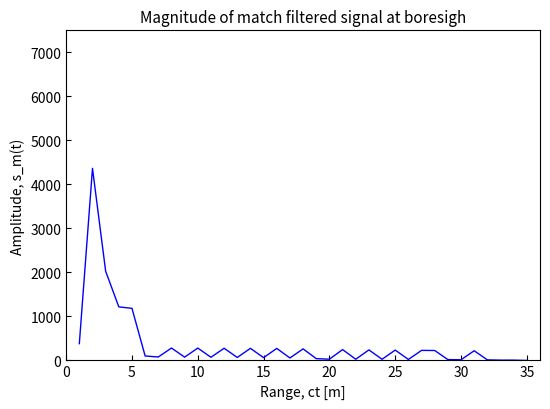

Does the chart have visible grid lines?

No